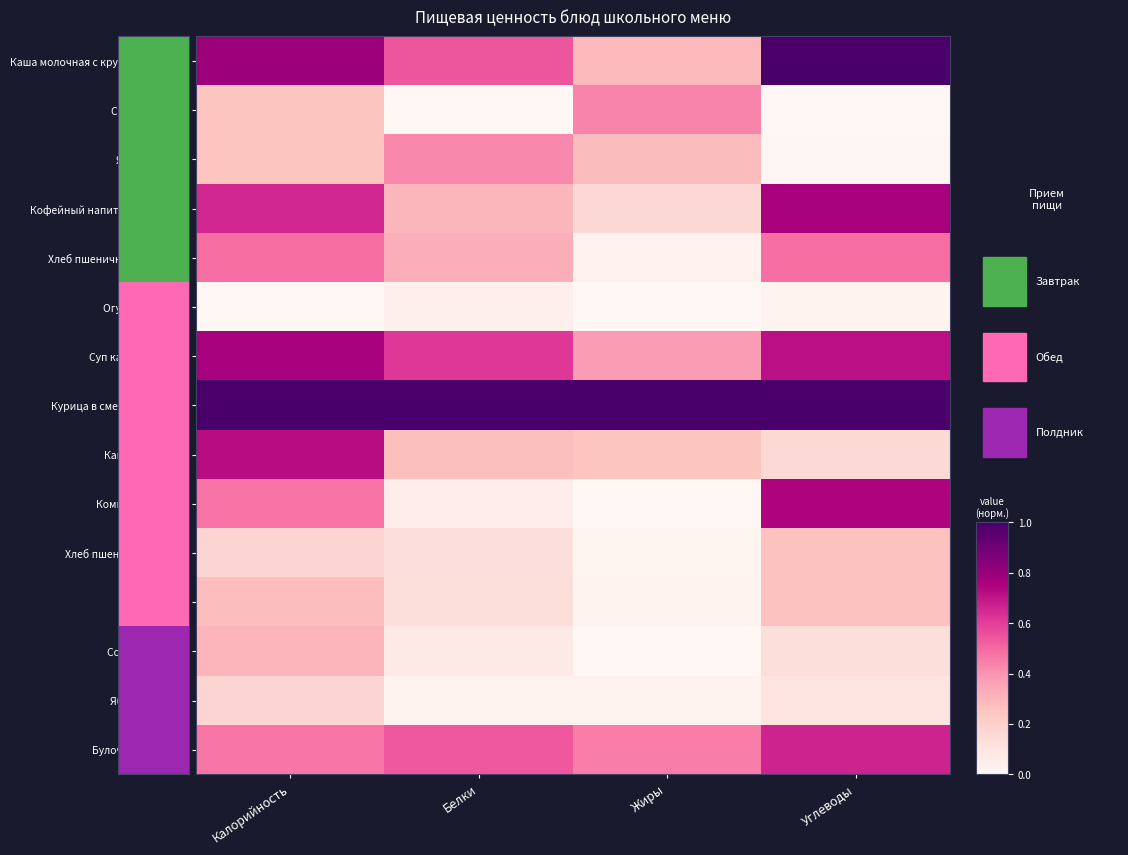

What is the difference between the highest and lowest values at Углеводы?

1.0